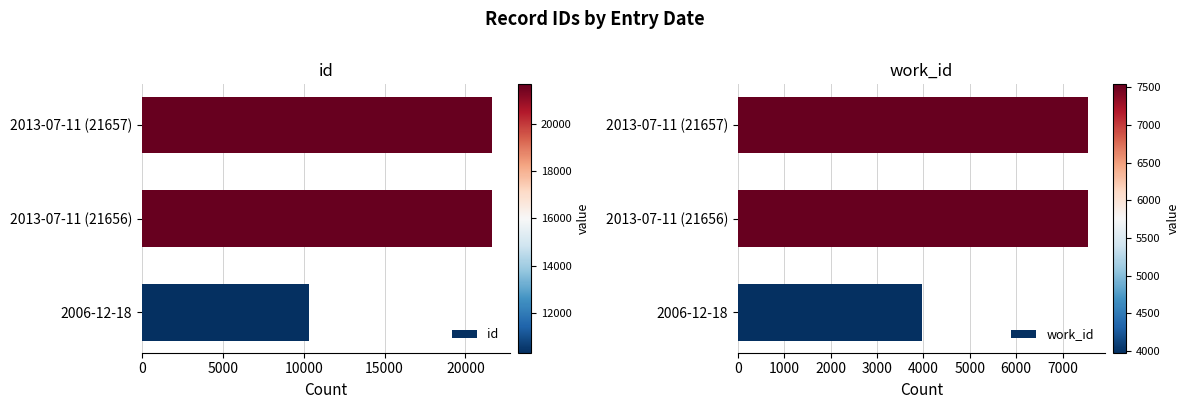

True or false: id has a value of 12424 at 2013-07-11 (21656).

False